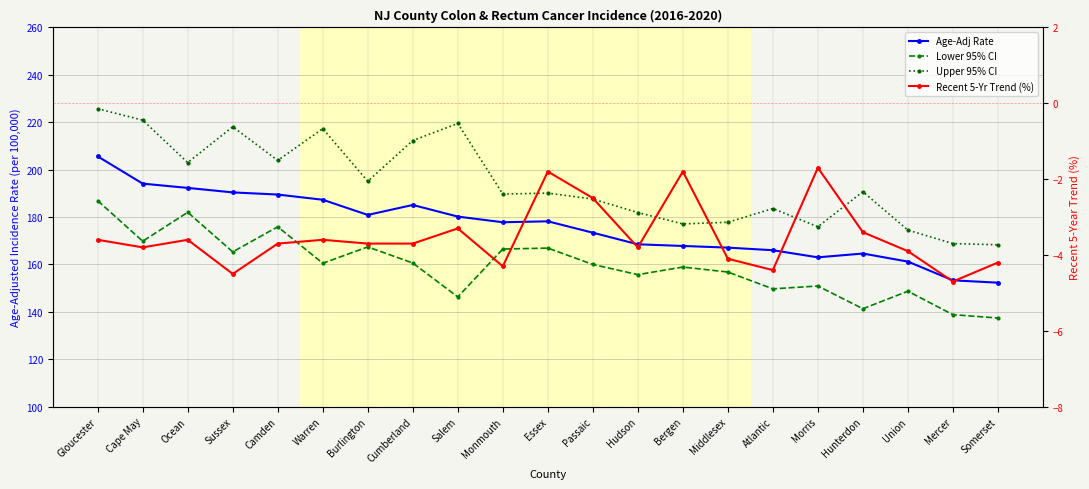

How many distinct data groups are displayed?

4